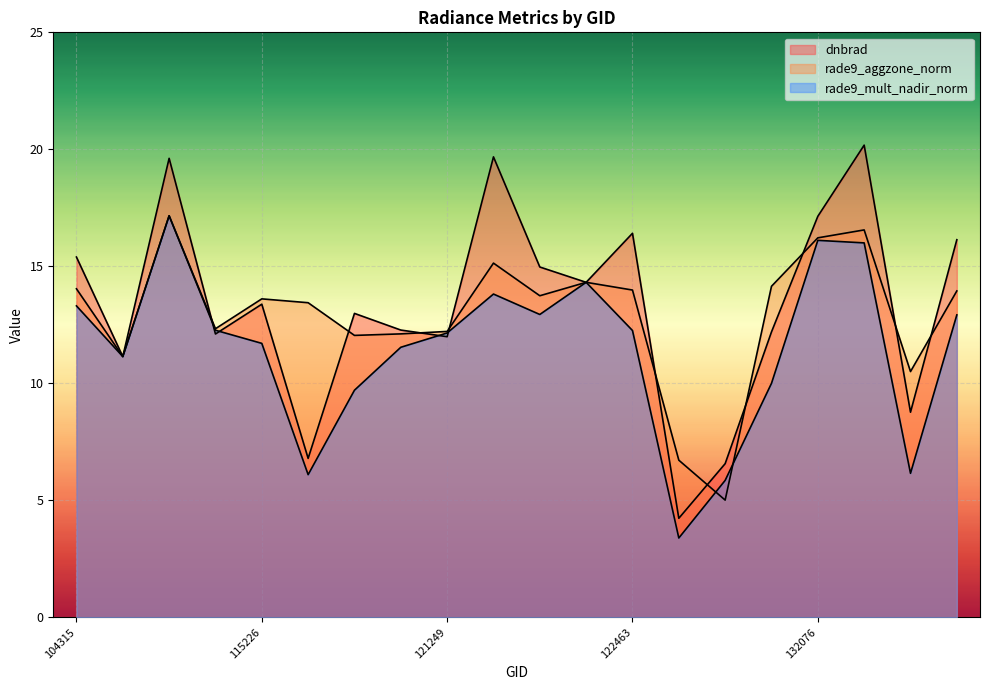

How many data points in rade9_aggzone_norm are above 13?

12